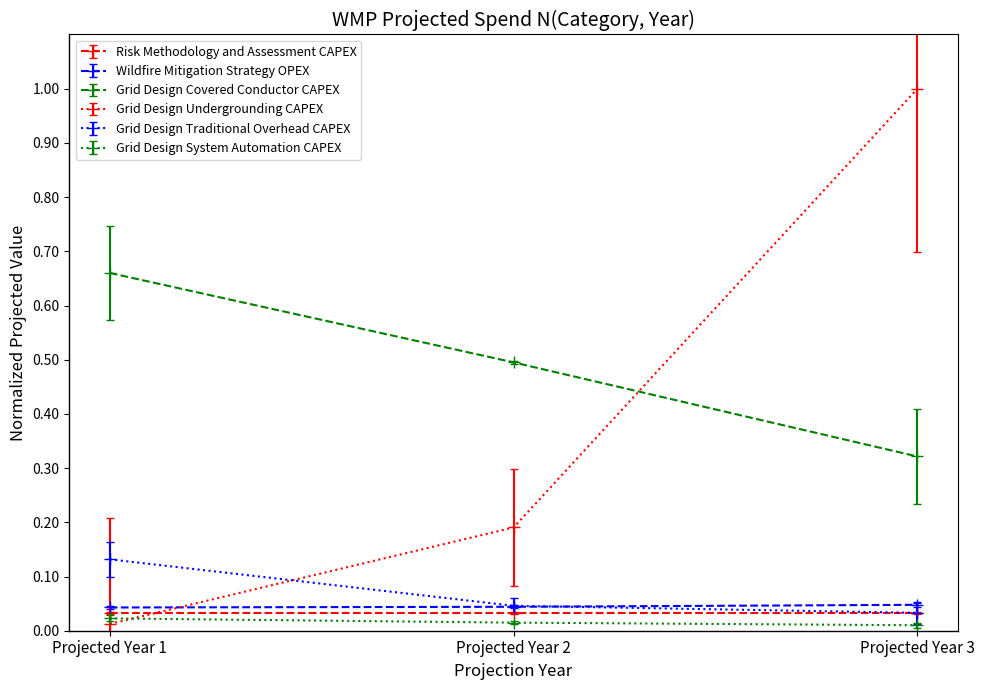

Which series has the widest spread of values?

Grid Design Undergrounding CAPEX